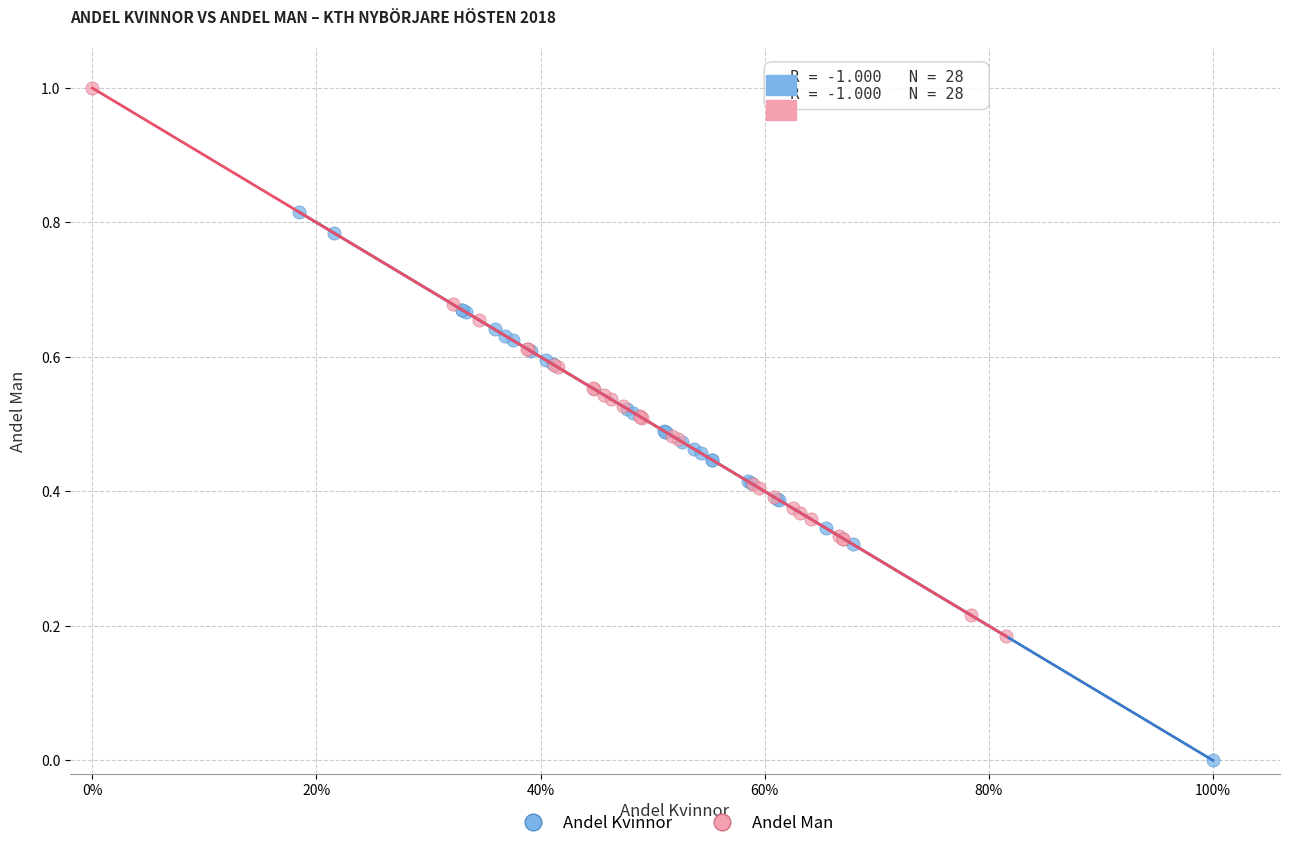

Which series contains the lowest Y value?

Andel Kvinnor